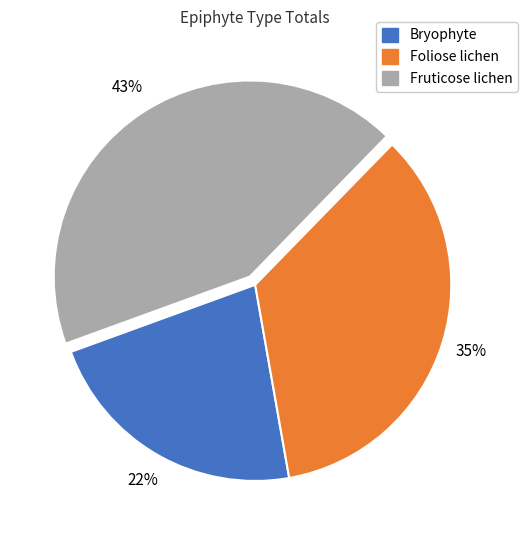

To the nearest percent, what percentage of the pie is Fruticose lichen?

43%